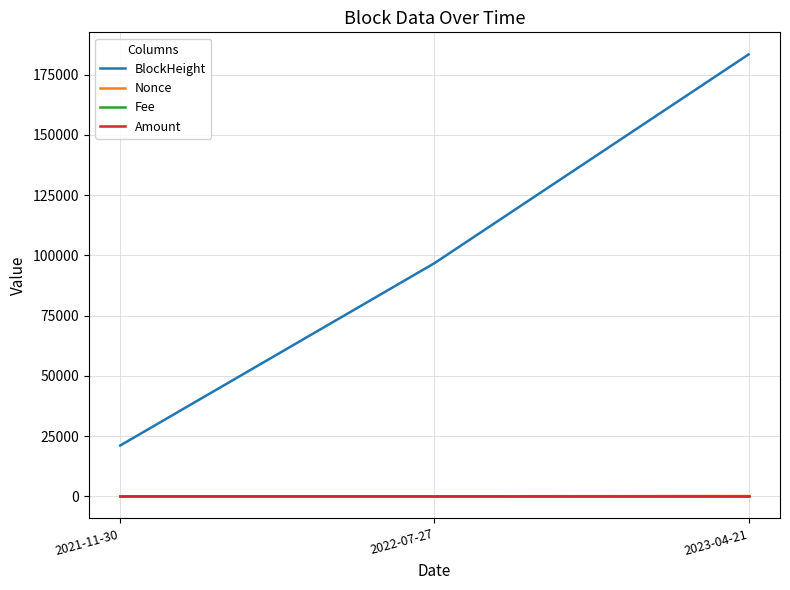

At which category is the sum across all series the highest?

2023-04-21